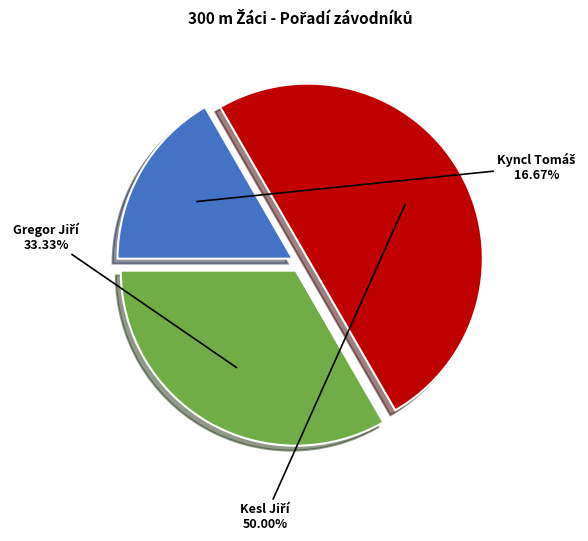

What percentage is NOT represented by Kesl Jiří?

50.0%